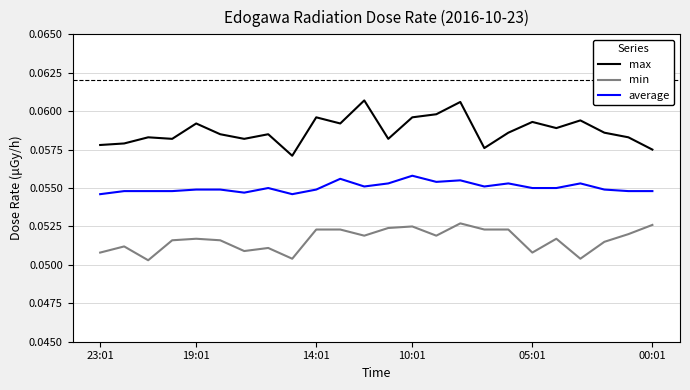

Which series has the widest spread of values?

max